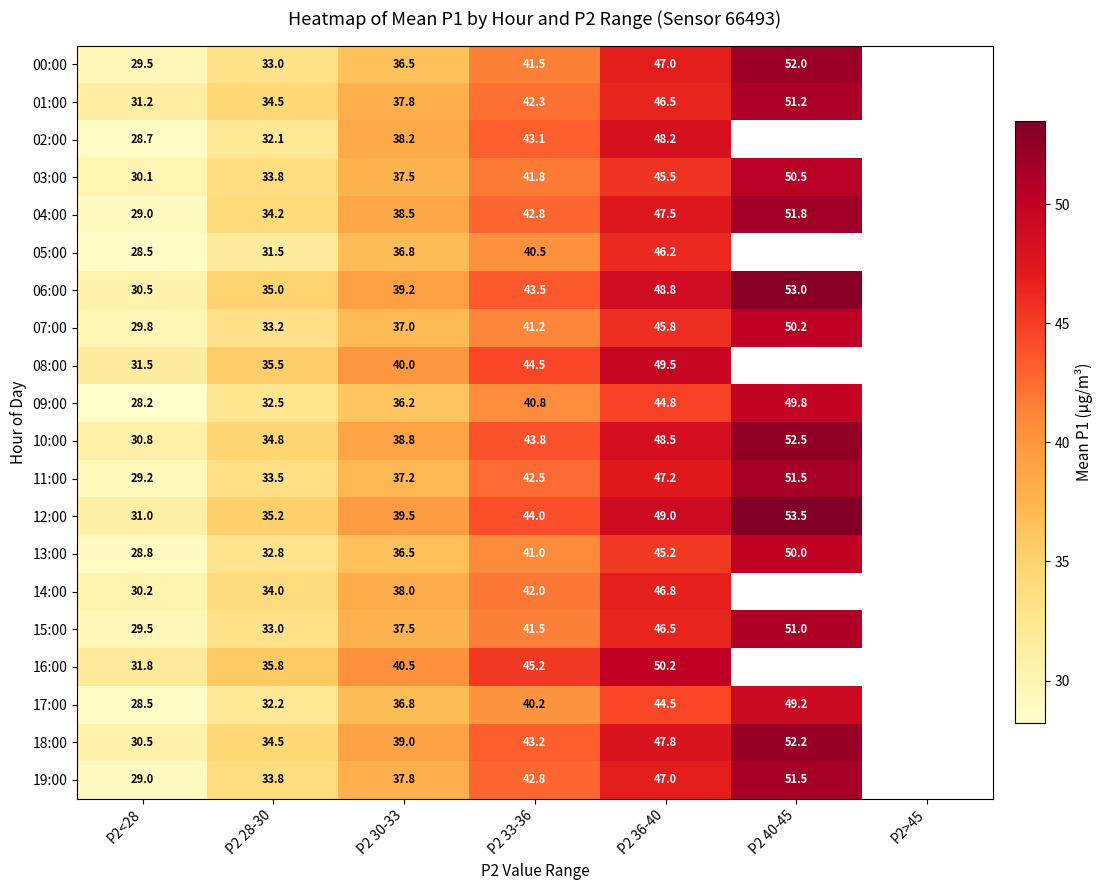

The 06:00 series shows 30.5 at P2<28. True or false?

True